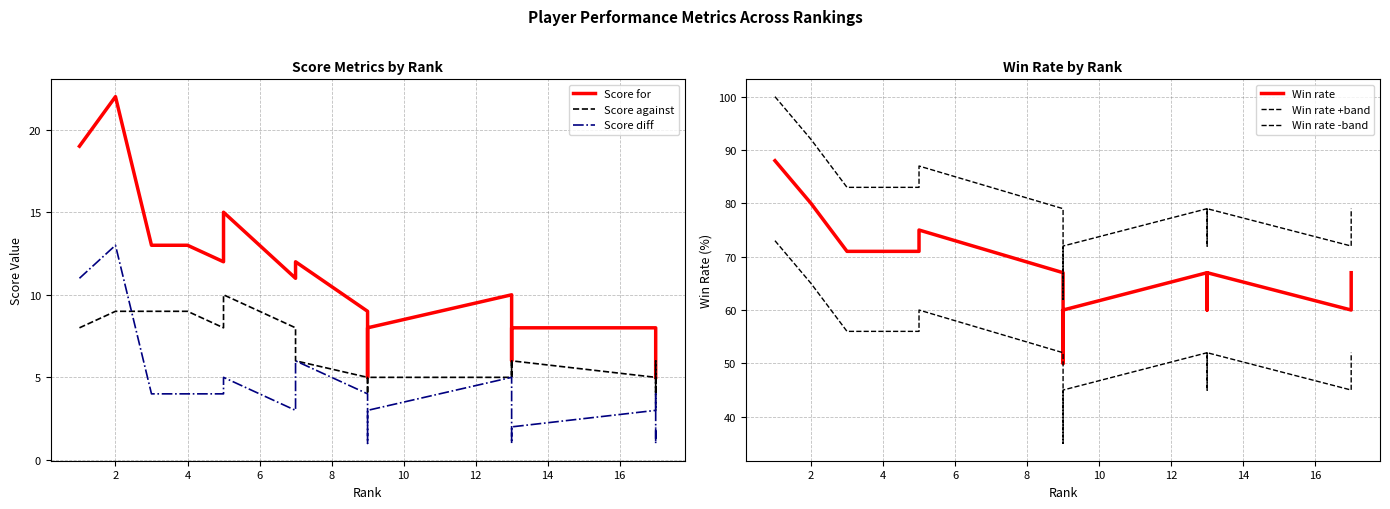

Where is Win rate +band nearest to the value 81?

4